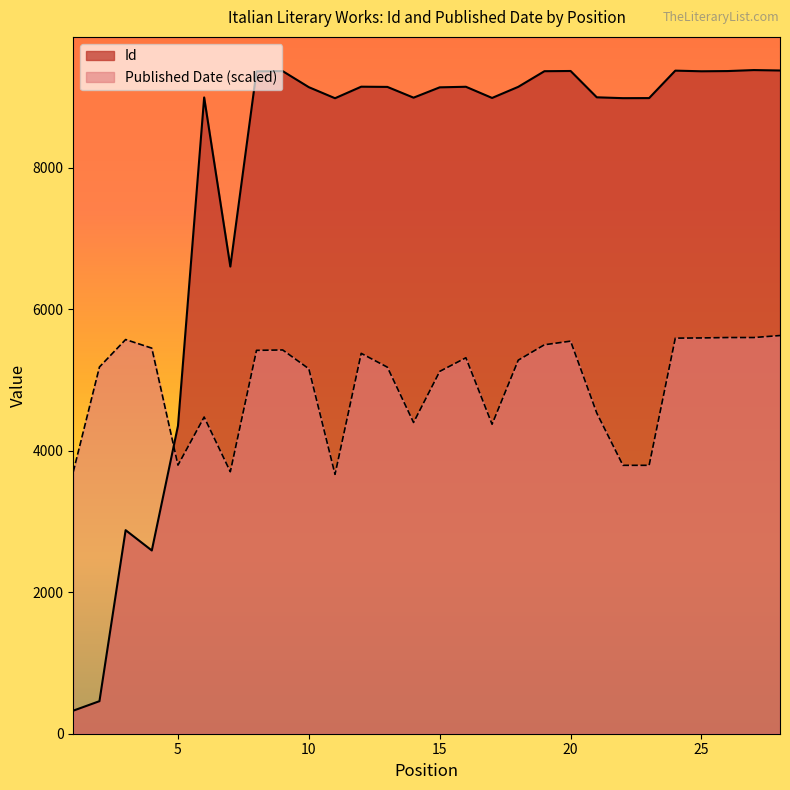

Reading right to left, list all the values displayed in this chart.

Id: 28=9374.0	27=9380.0	26=9366.0	25=9363.0	24=9372.0	23=8984.0	22=8983.0	21=8995.0	20=9367.0	19=9364.0	18=9143.0	17=8986.0	16=9144.0	15=9136.0	14=8990.0	13=9142.0	12=9145.0	11=8982.0	10=9138.0	9=9365.0	8=9361.0	7=6603.0	6=8993.0	5=4352.0	4=2590.0	3=2877.0	2=460.0	1=326.0
Published Date: 28=5628.0	27=5599.7	26=5599.7	25=5594.0	24=5591.2	23=3793.5	22=3793.5	21=4532.4	20=5548.7	19=5497.8	18=5279.8	17=4373.9	16=5313.8	15=5121.3	14=4399.4	13=5180.7	12=5376.0	11=3666.1	10=5158.1	9=5424.2	8=5418.5	7=3702.9	6=4475.8	5=3796.4	4=5449.6	3=5571.4	2=5183.5	1=3702.9